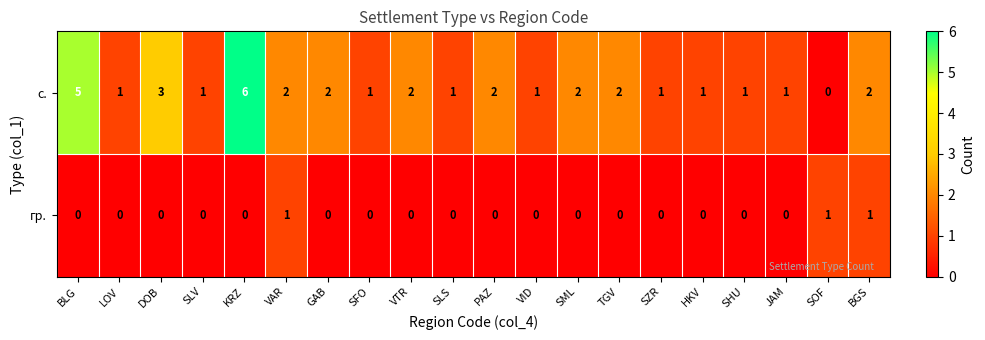

Rank the series by their average value, from lowest to highest.

гр., с.